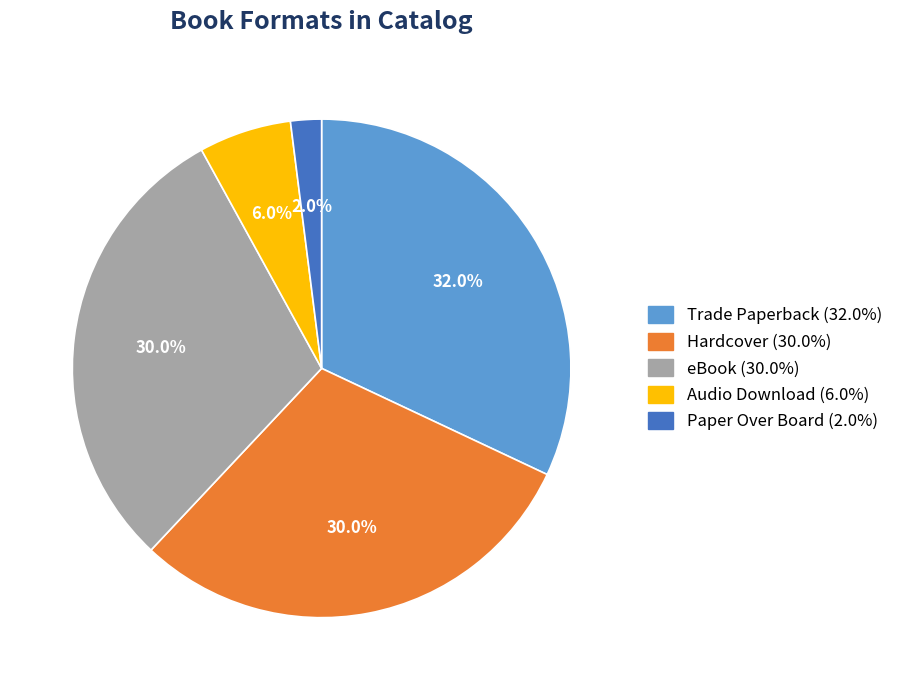

What is the ratio of the value at eBook to the value at Hardcover?

1.0